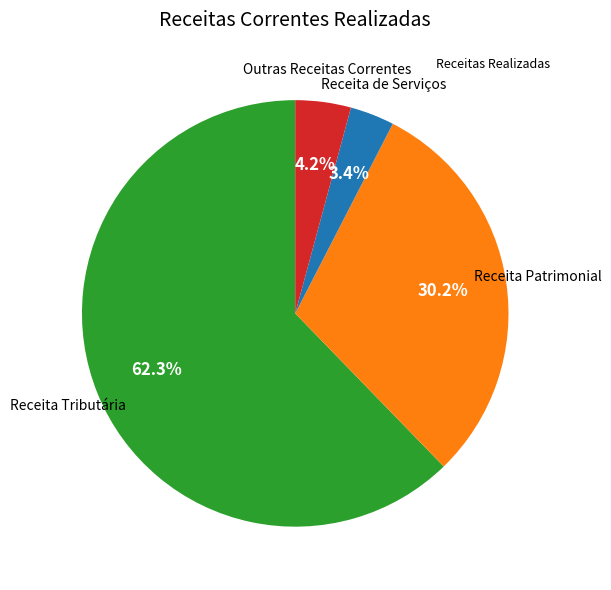

Is there a majority slice in this chart?

Yes